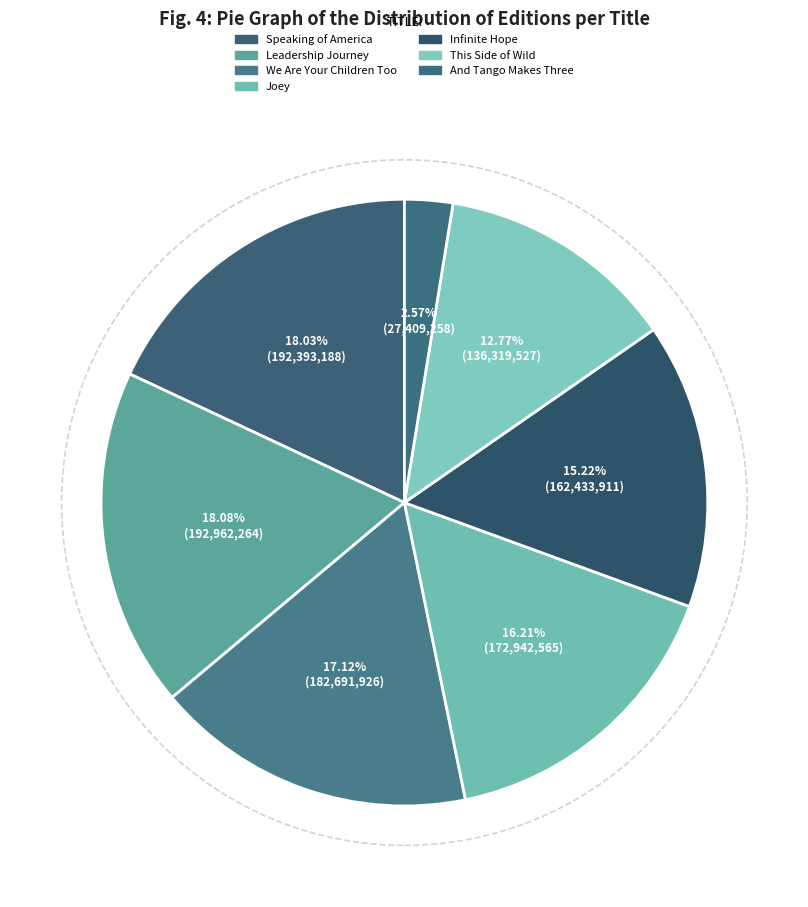

To the nearest percent, what is the difference between the largest and smallest slice percentages?

16%